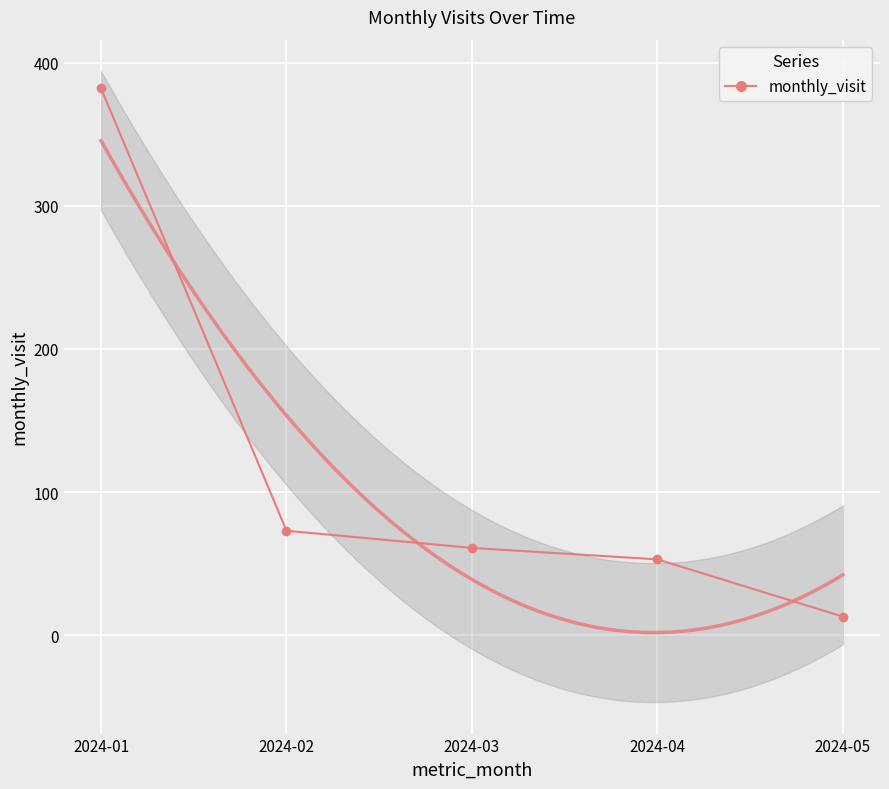

Which category has the lowest value across all series?

2024-05